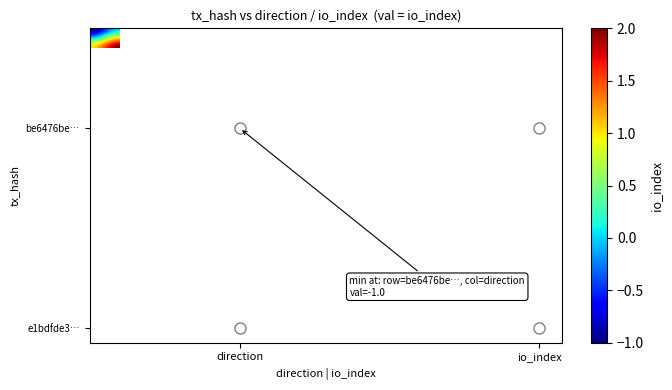

How many series are shown in this chart?

40